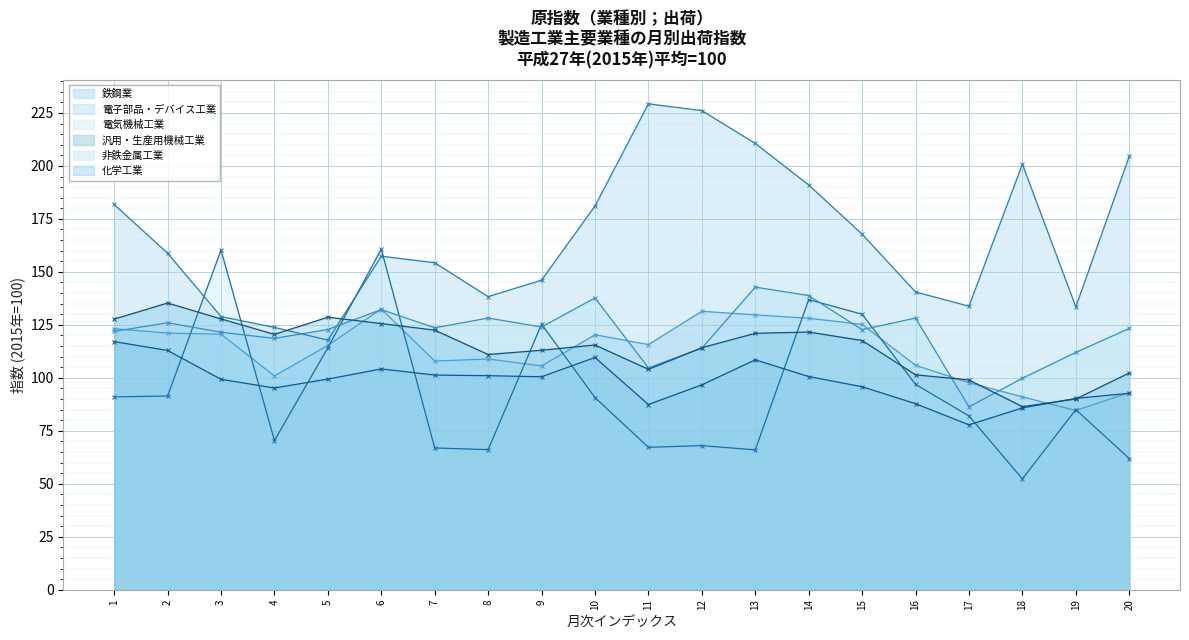

Reading left to right, list all the values displayed in this chart.

鉄鋼業: 1=123.2	2=121.1	3=120.6	4=100.9	5=115.3	6=132.5	7=107.9	8=108.9	9=105.6	10=120.3	11=115.7	12=131.4	13=129.7	14=128.1	15=125.2	16=105.9	17=97.7	18=91.0	19=84.6	20=93.0
電子部品・デバイス工業: 1=181.8	2=158.8	3=128.9	4=123.8	5=117.8	6=157.4	7=154.3	8=138.3	9=146.1	10=181.1	11=229.3	12=226.1	13=210.6	14=191.0	15=167.8	16=140.5	17=133.8	18=200.8	19=133.5	20=204.5
電気機械工業: 1=91.0	2=91.4	3=160.3	4=70.4	5=114.2	6=160.7	7=66.9	8=66.1	9=125.3	10=90.7	11=67.2	12=68.0	13=66.0	14=136.9	15=130.0	16=96.9	17=82.0	18=52.3	19=85.0	20=61.9
汎用・生産用機械工業: 1=117.1	2=112.9	3=99.3	4=95.2	5=99.4	6=104.2	7=101.3	8=101.0	9=100.5	10=109.6	11=87.4	12=96.7	13=108.5	14=100.6	15=95.8	16=87.8	17=77.8	18=85.8	19=90.3	20=92.7
非鉄金属工業: 1=121.9	2=126.0	3=121.5	4=118.6	5=122.8	6=132.2	7=123.6	8=128.2	9=124.0	10=137.7	11=104.7	12=114.0	13=142.8	14=138.8	15=122.7	16=128.2	17=86.3	18=99.8	19=112.0	20=123.3
化学工業: 1=127.7	2=135.3	3=127.8	4=120.5	5=128.6	6=125.6	7=122.5	8=111.0	9=113.0	10=115.5	11=104.0	12=114.2	13=121.0	14=121.6	15=117.6	16=101.4	17=99.0	18=86.4	19=90.0	20=102.3